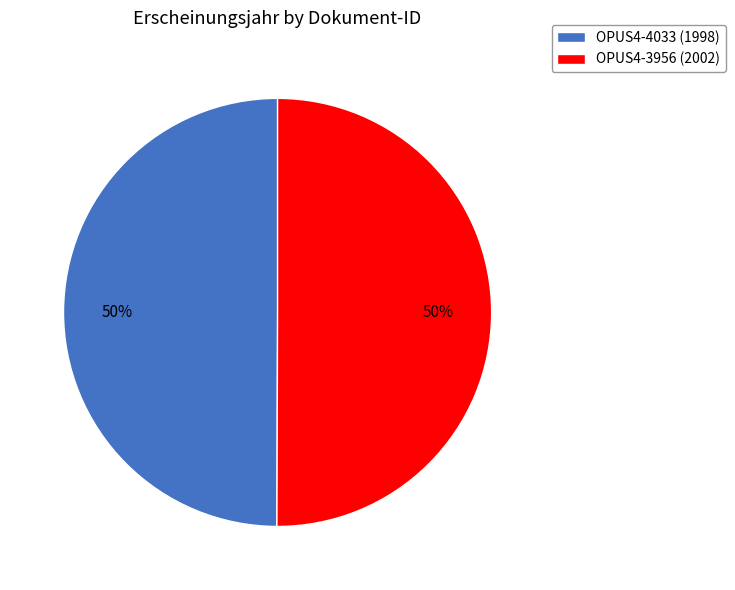

Approximately how many times larger is the value at OPUS4-3956 (2002) compared to OPUS4-4033 (1998)?

1.0